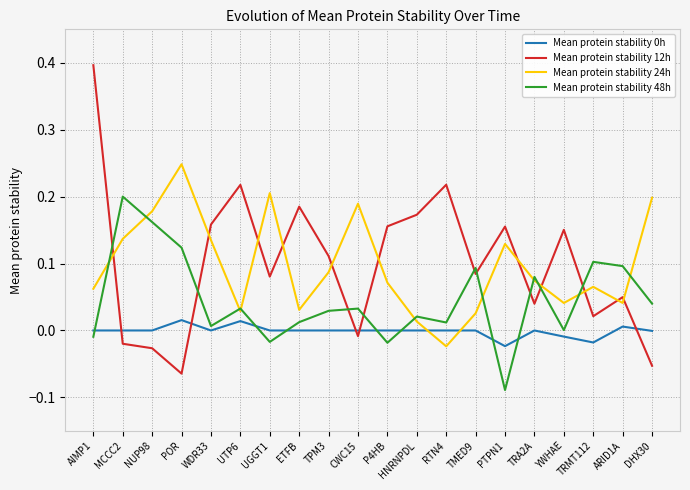

How many lines are shown in the chart?

4